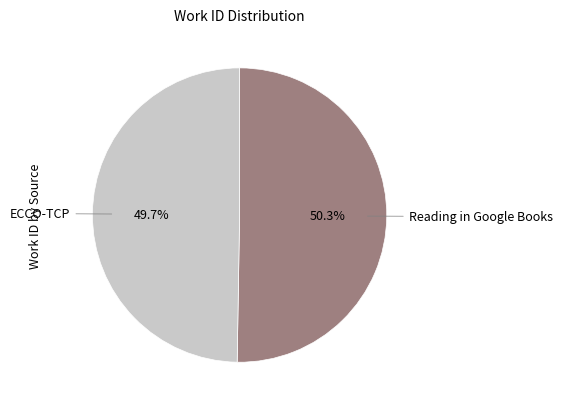

To the nearest percent, what percentage of the pie is ECCO-TCP?

50%